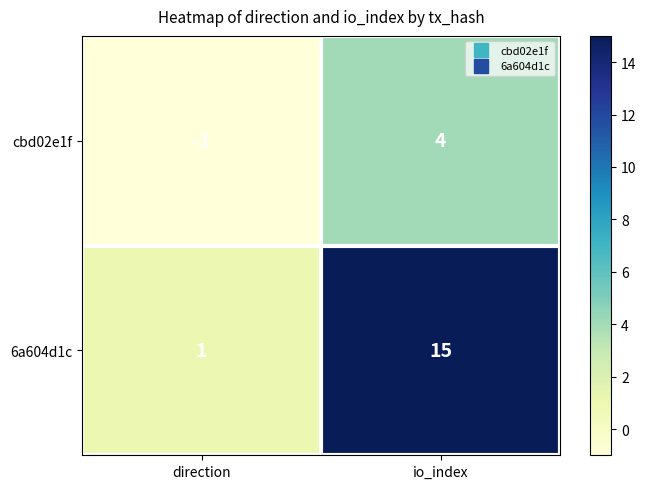

Count the number of data series in this chart.

2